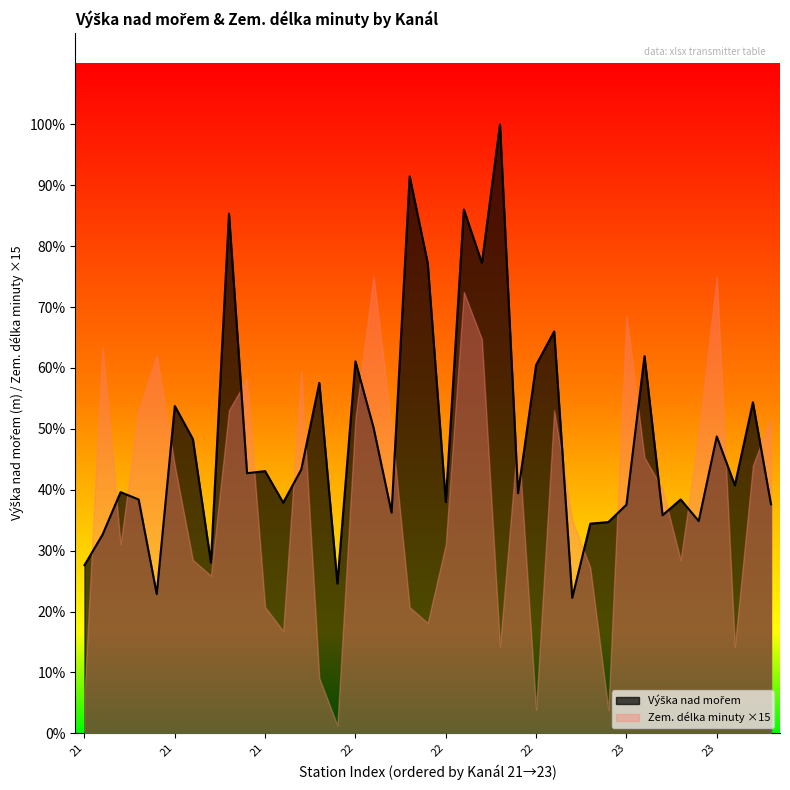

What is the smallest value displayed?

258